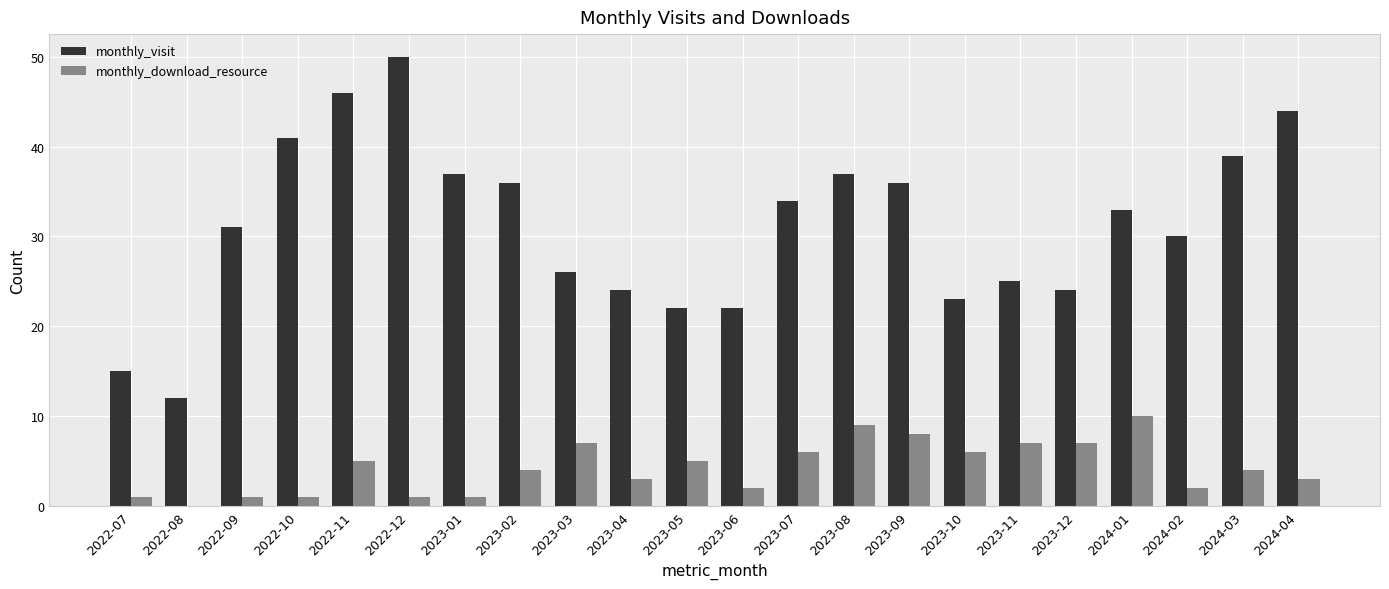

What is the sum of the monthly_visit values at 2023-03 and 2023-09?

62